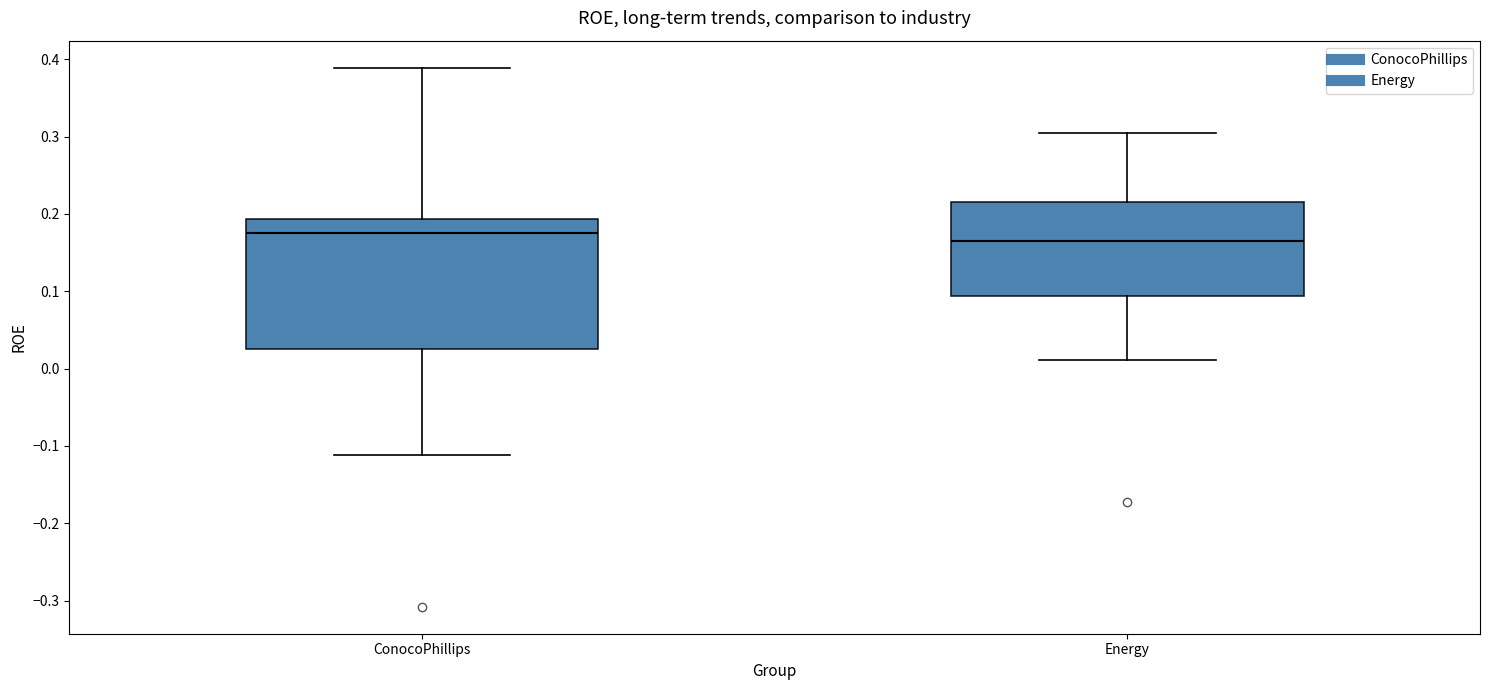

Reading left to right, read every box against the y-axis: the position of its median line, the range the box covers, and the ends of its whiskers. The values are not printed on the chart, so give them approximately, as read against the axis.

ConocoPhillips: median 0.18, box 0.02 to 0.19, whiskers -0.11 to 0.39
Energy: median 0.17, box 0.09 to 0.22, whiskers 0.01 to 0.30